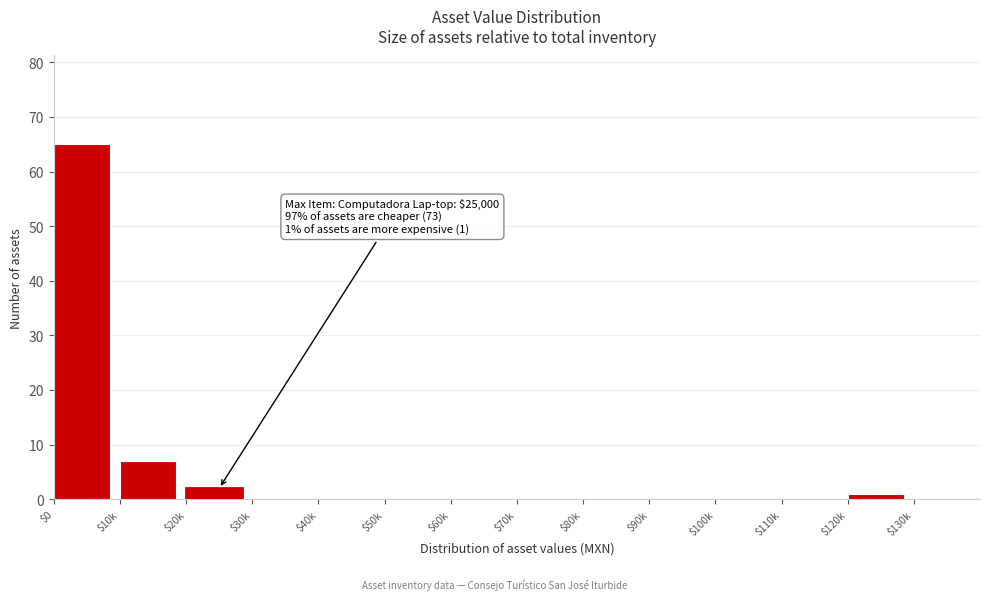

The value at $0 is 65. True or false?

True